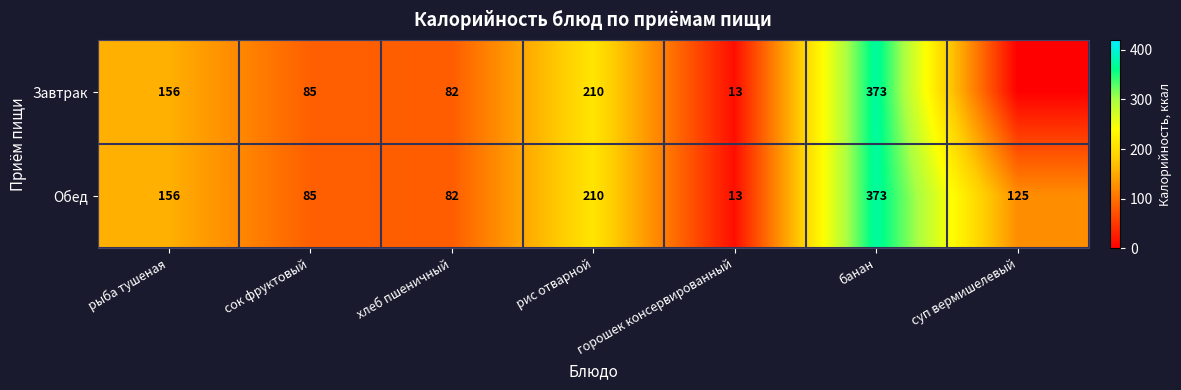

The Завтрак series shows 82 at хлеб пшеничный. True or false?

True